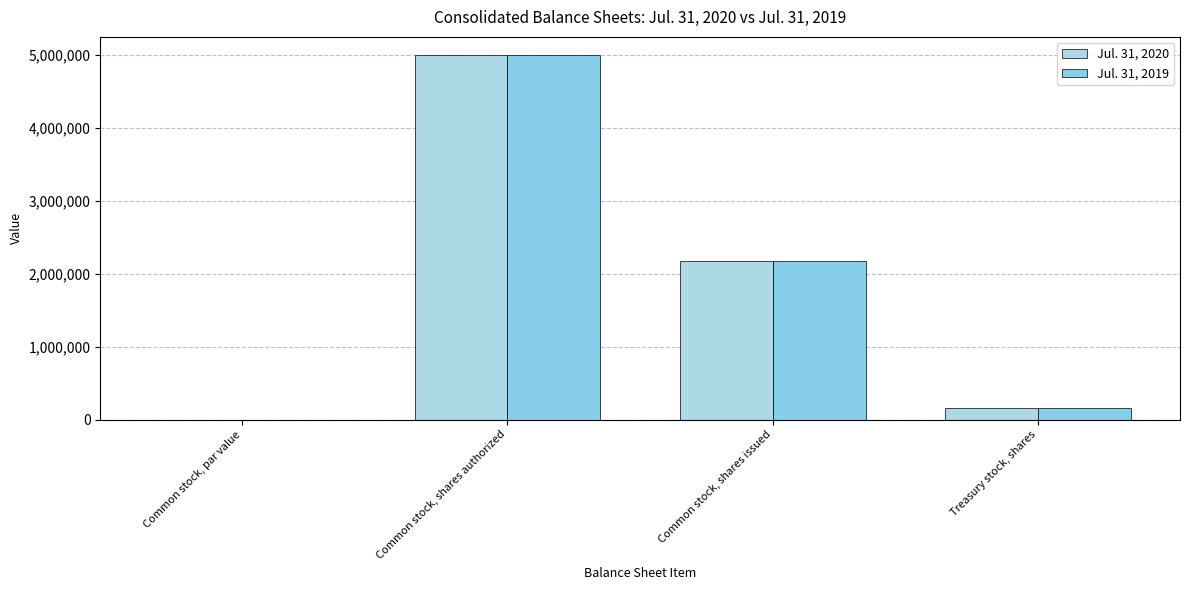

What is the total value across all series at Common stock, shares issued?

4356594